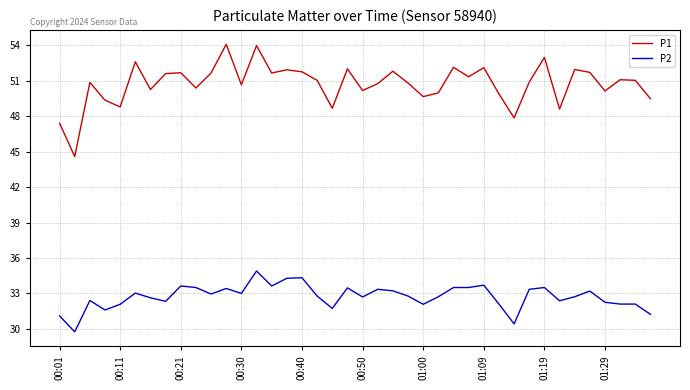

Which series has the largest total across all categories?

P1